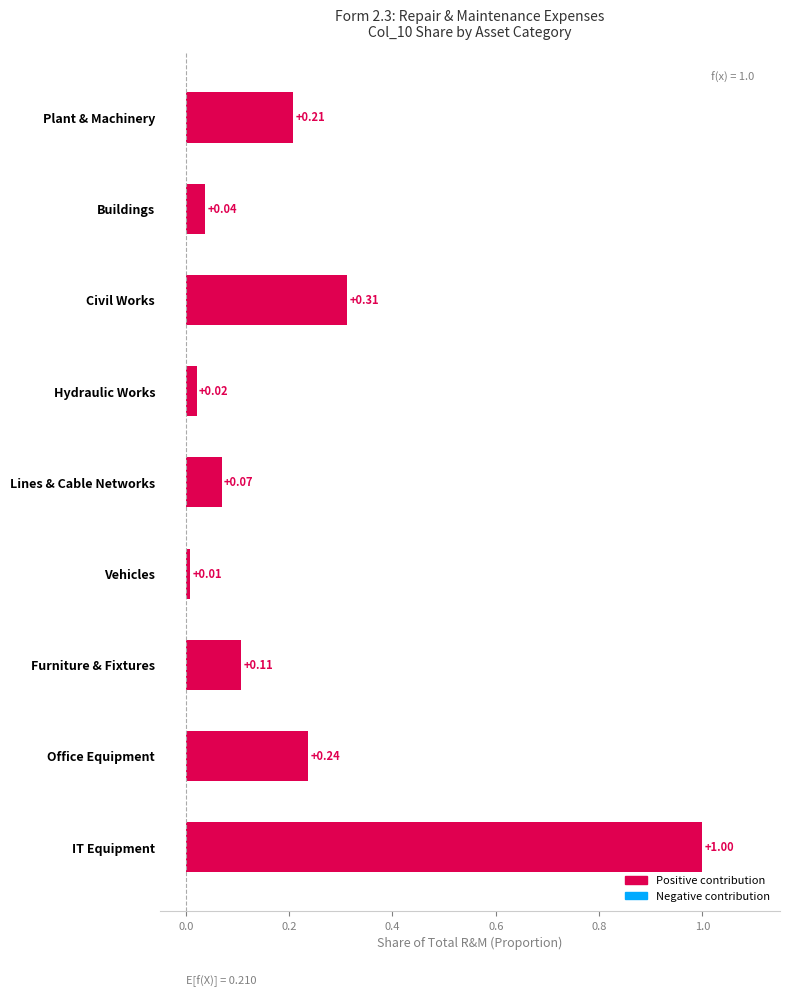

List the labels in order of value, smallest first.

Vehicles, Hydraulic Works, Buildings, Lines & Cable Networks, Furniture & Fixtures, Plant & Machinery, Office Equipment, Civil Works, IT Equipment